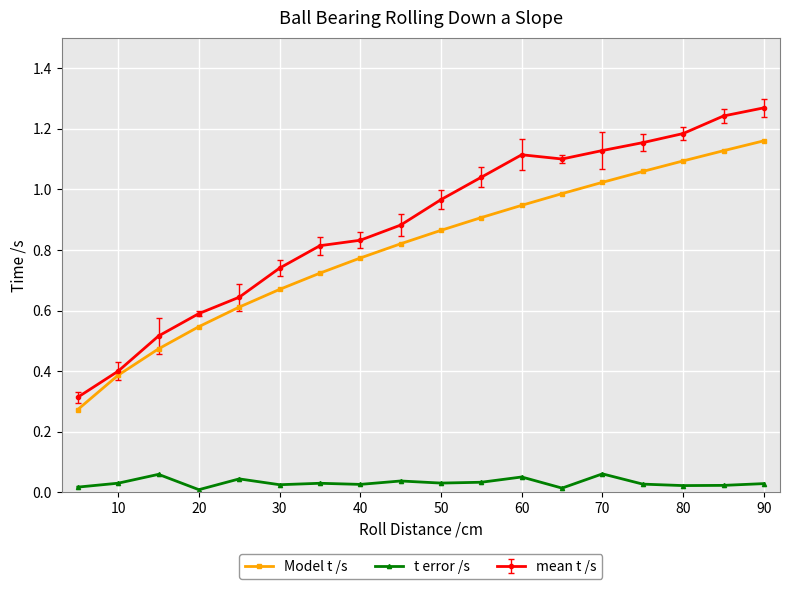

Which series has the largest total across all categories?

mean t /s